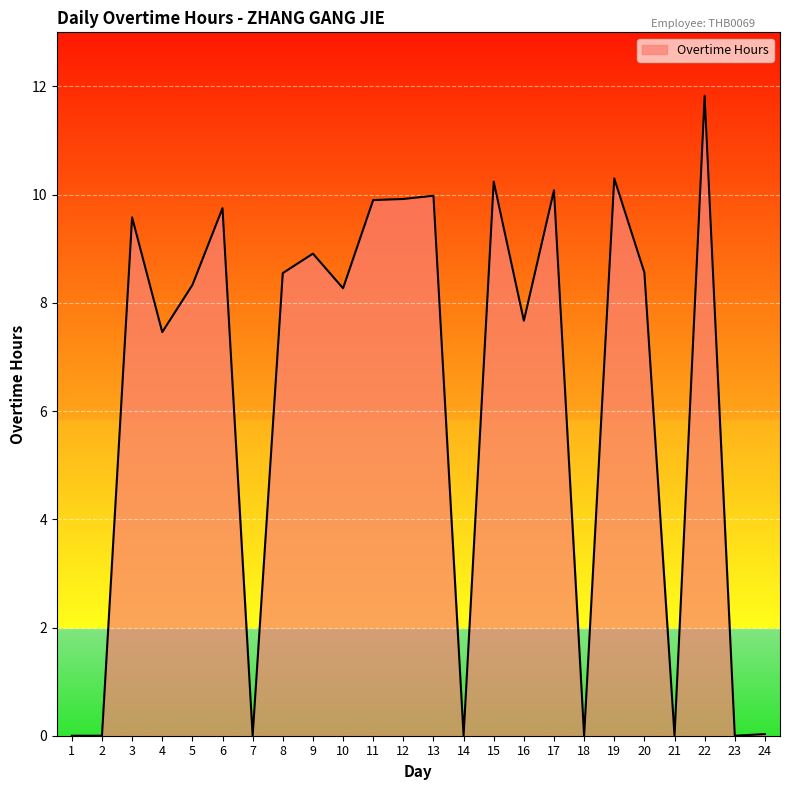

What is the difference between the values at 14 and 12?

9.9